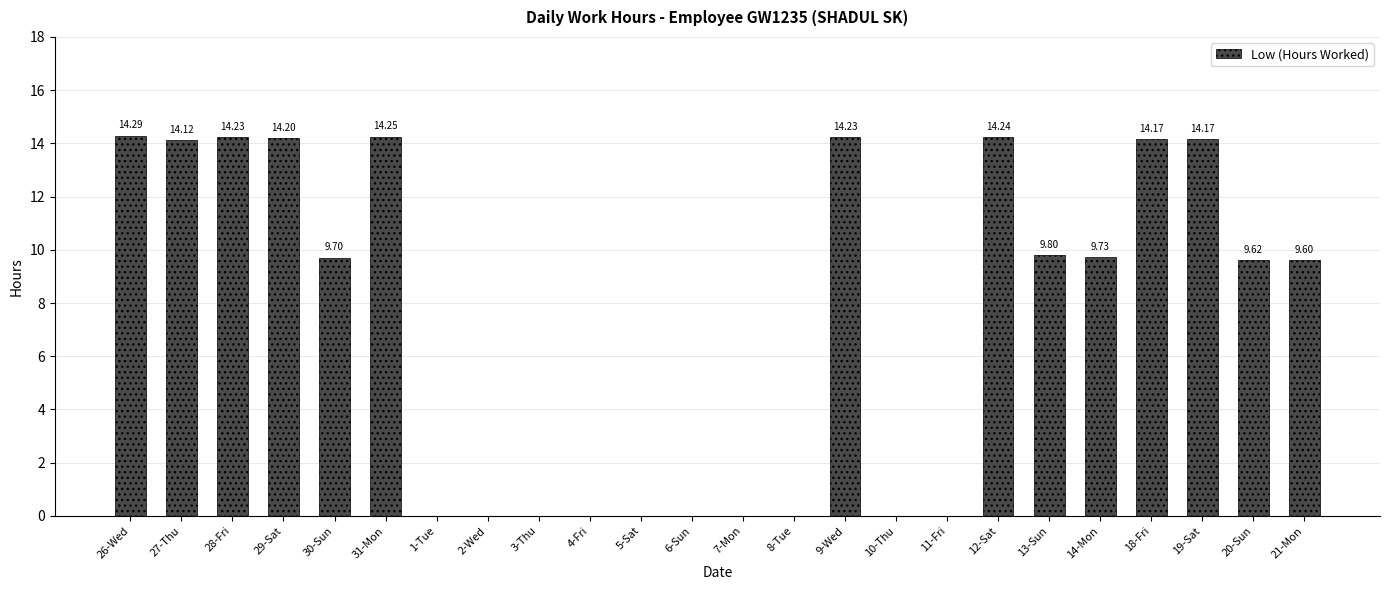

What is the sum of the values at 18-Fri and 27-Thu?

28.3